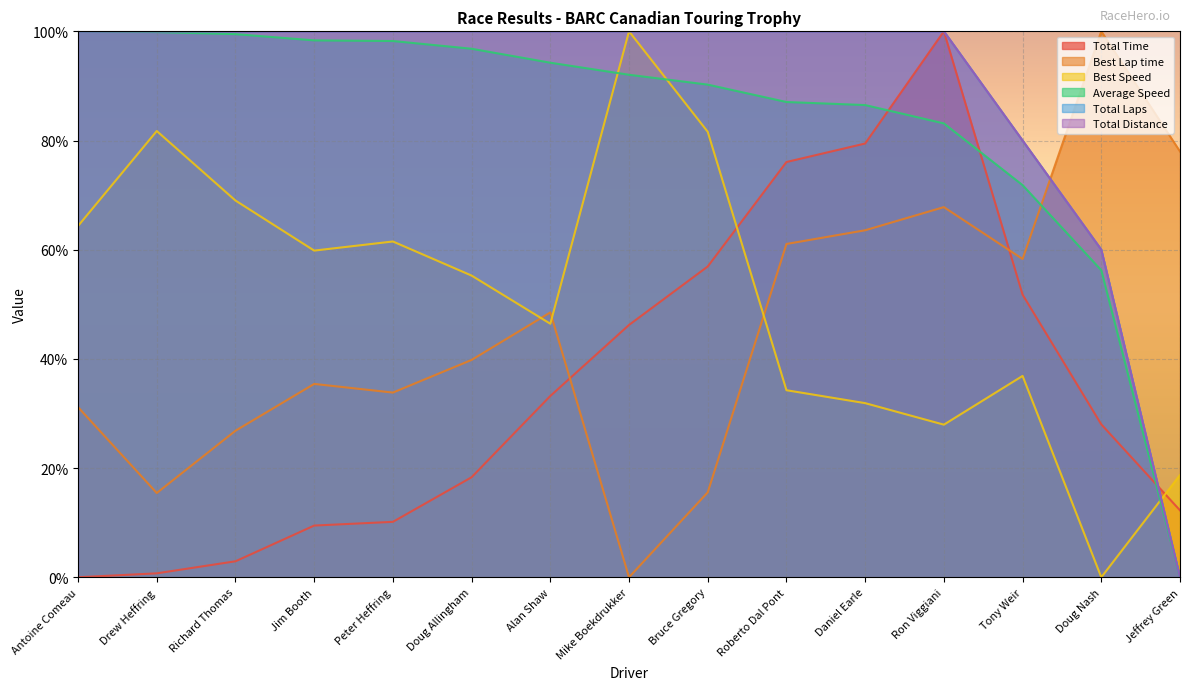

What are all the series names shown in the legend?

Total Time, Best Lap time, Best Speed, Average Speed, Total Laps, Total Distance